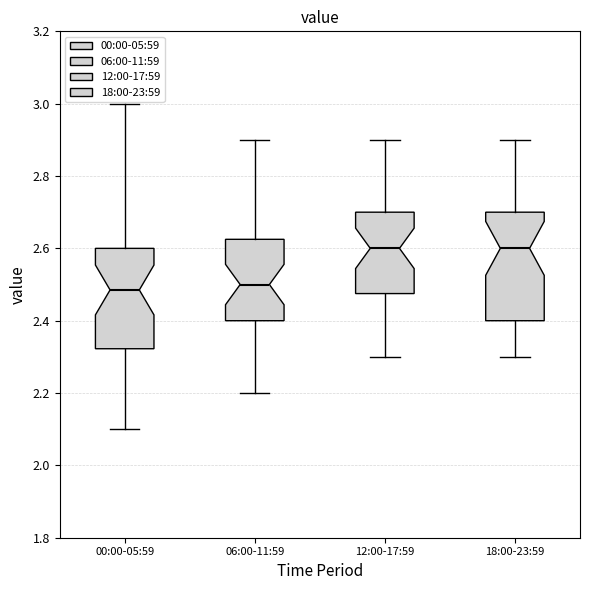

Reading left to right, read every box against the y-axis: the position of its median line, the range the box covers, and the ends of its whiskers. The values are not printed on the chart, so give them approximately, as read against the axis.

00:00-05:59: median 2.48, box 2.32 to 2.60, whiskers 2.10 to 3.00
06:00-11:59: median 2.50, box 2.40 to 2.62, whiskers 2.20 to 2.90
12:00-17:59: median 2.60, box 2.48 to 2.70, whiskers 2.30 to 2.90
18:00-23:59: median 2.60, box 2.40 to 2.70, whiskers 2.30 to 2.90